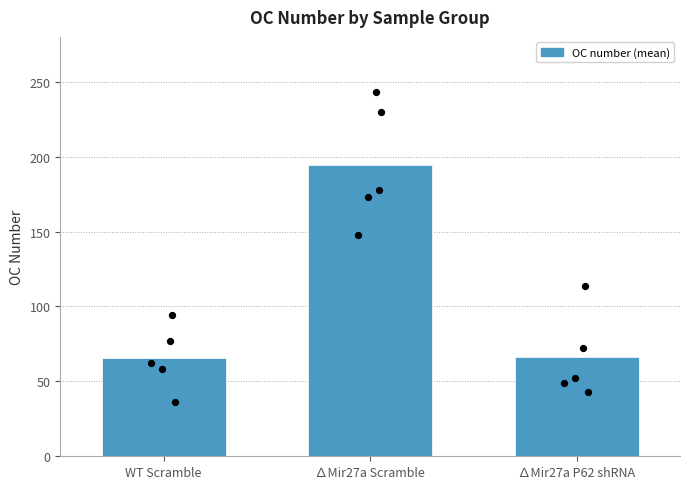

Which series reaches the maximum Y coordinate?

∆Mir27a Scramble